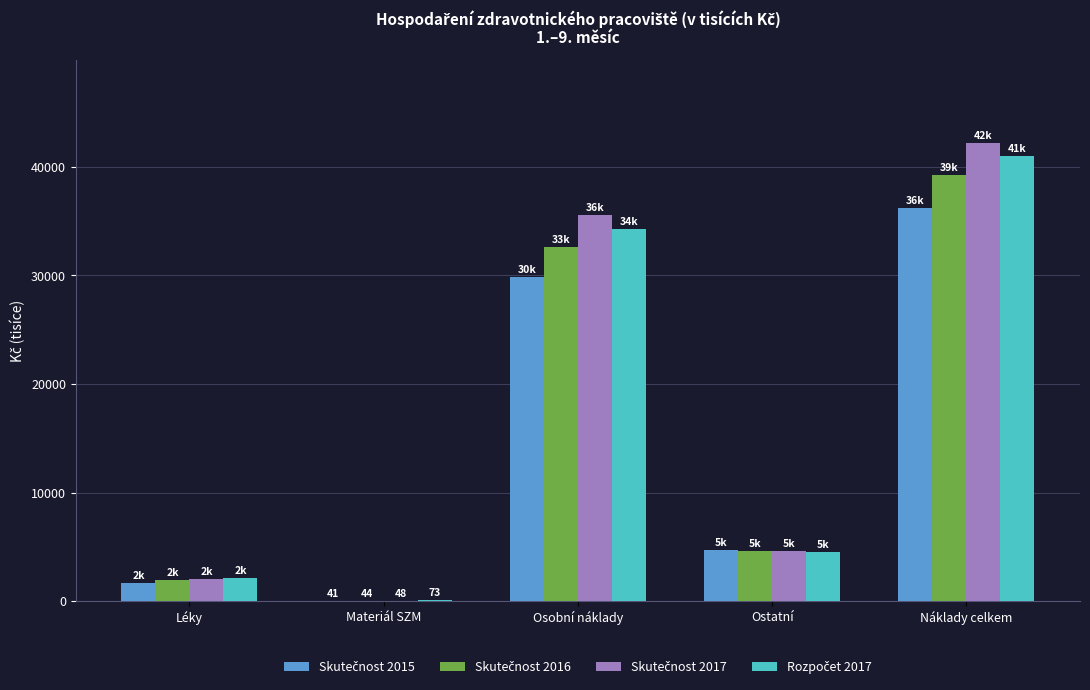

At which category does the chart reach its peak across all series?

Náklady celkem